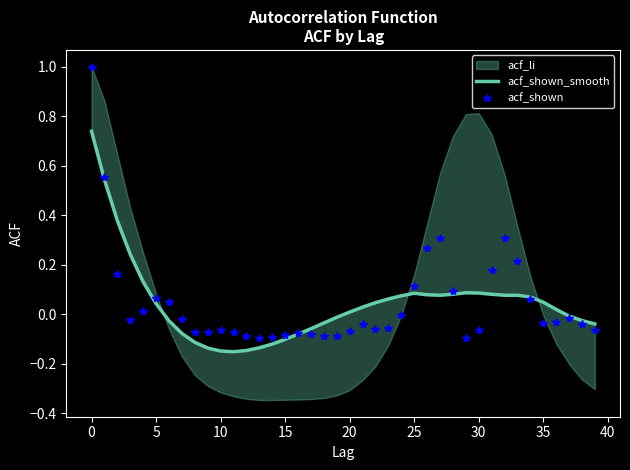

What is the label of the 22nd point from the left?

21